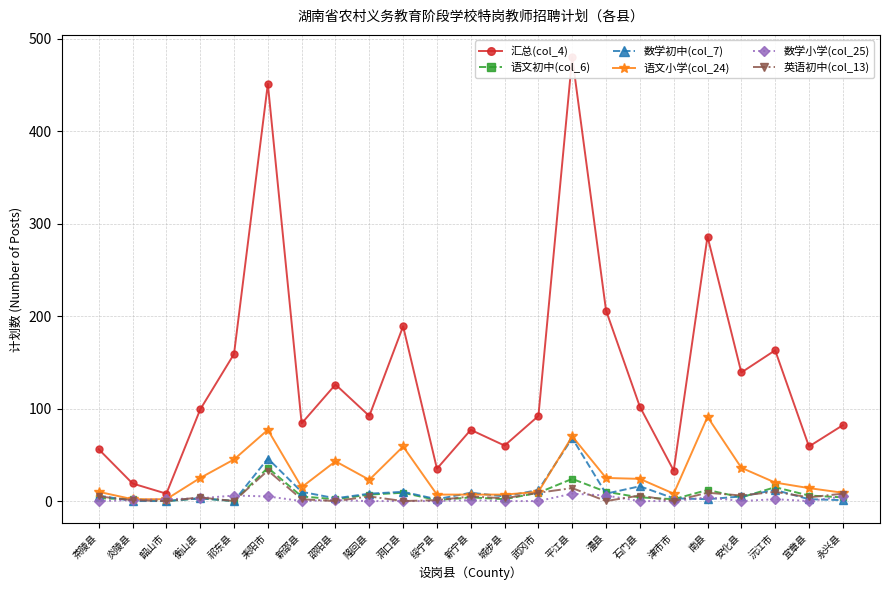

What position from the right is 新邵县?

17